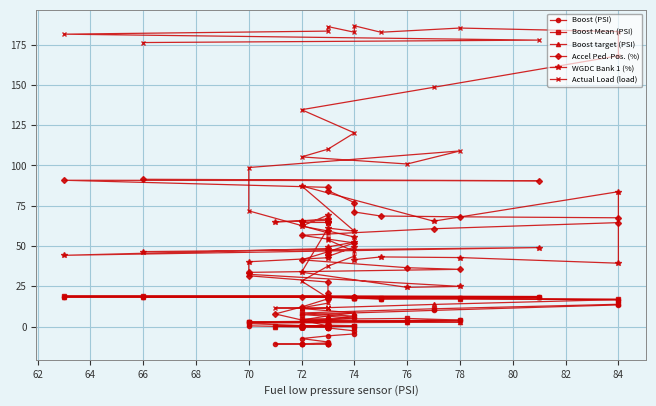

How many values in Boost (PSI) are below zero?

20